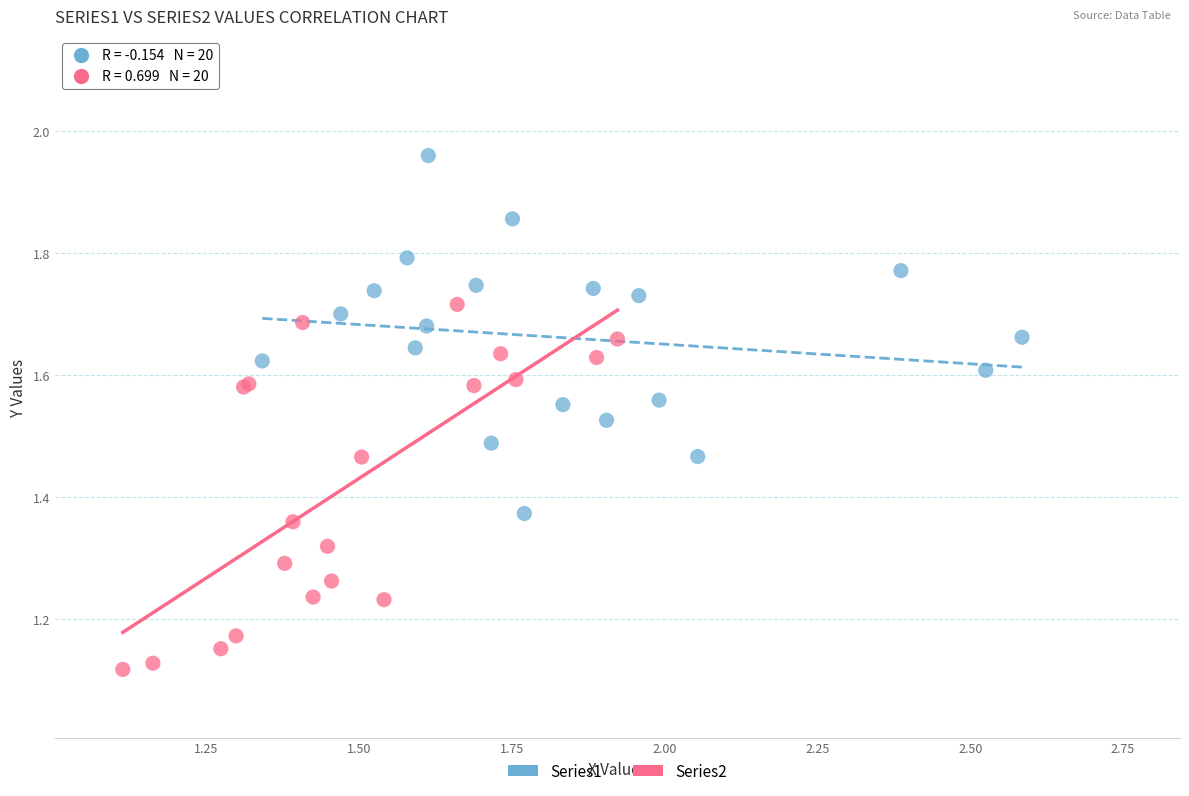

Which series reaches the maximum Y coordinate?

Series1